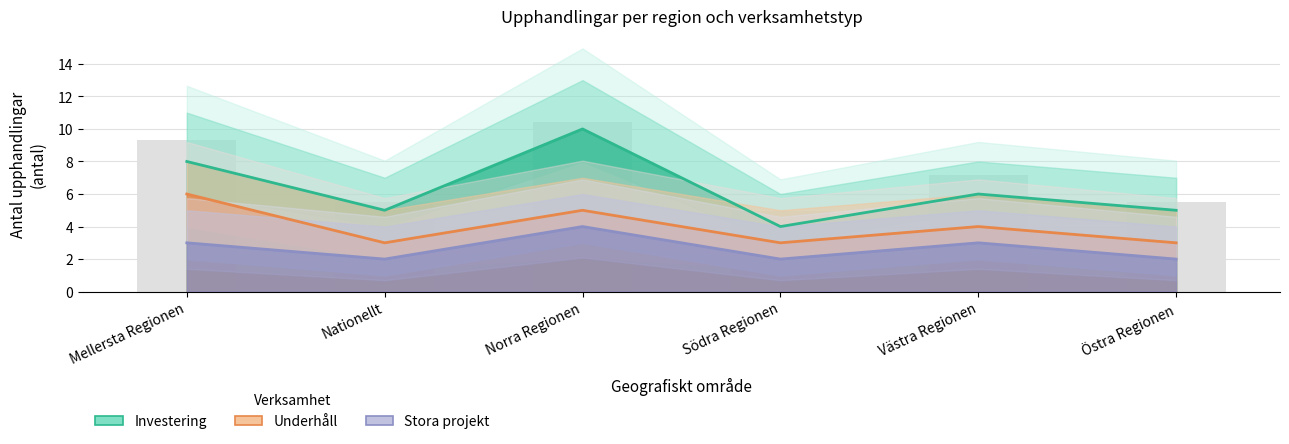

How many categories are shown in the chart?

6